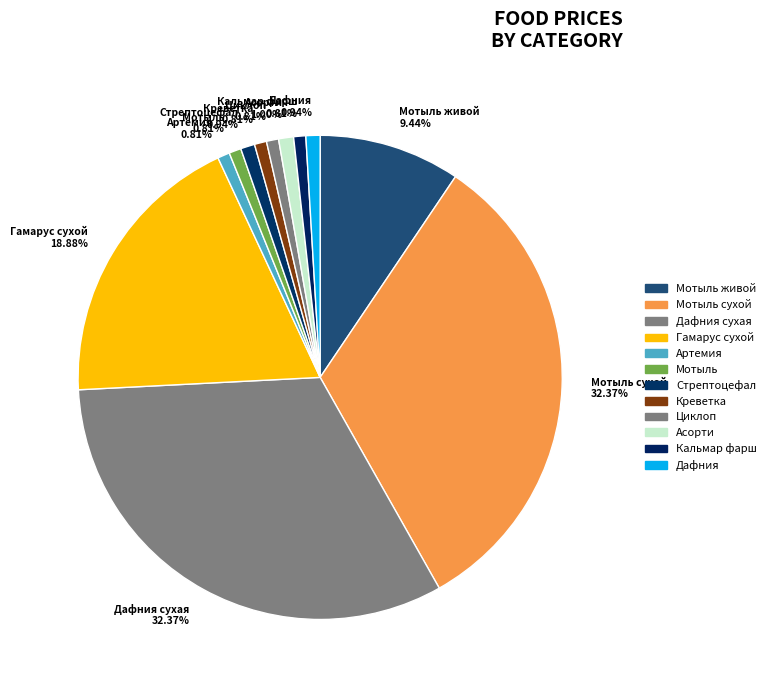

Combined, do Креветка 0.81% and Дафния сухая 32.37% account for over 50%?

No